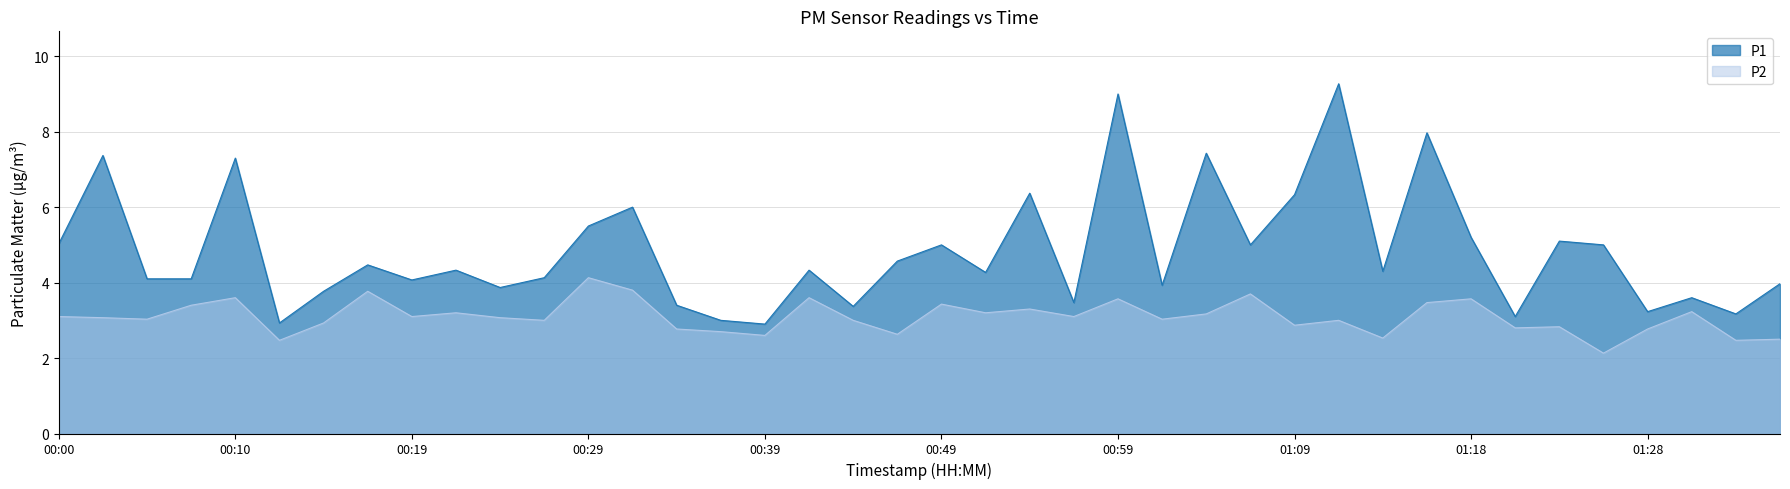

Reading left to right, extract all data points from this chart.

P1: 5.0	7.4	4.1	4.1	7.3	2.9	3.8	4.5	4.1	4.3	3.9	4.1	5.5	6.0	3.4	3.0	2.9	4.3	3.4	4.6	5.0	4.3	6.4	3.5	9.0	3.9	7.4	5.0	6.3	9.3	4.3	8.0	5.2	3.1	5.1	5.0	3.2	3.6	3.2	4.0
P2: 3.1	3.1	3.0	3.4	3.6	2.5	2.9	3.8	3.1	3.2	3.1	3.0	4.1	3.8	2.8	2.7	2.6	3.6	3.0	2.6	3.4	3.2	3.3	3.1	3.6	3.0	3.2	3.7	2.9	3.0	2.5	3.5	3.6	2.8	2.8	2.1	2.8	3.2	2.5	2.5